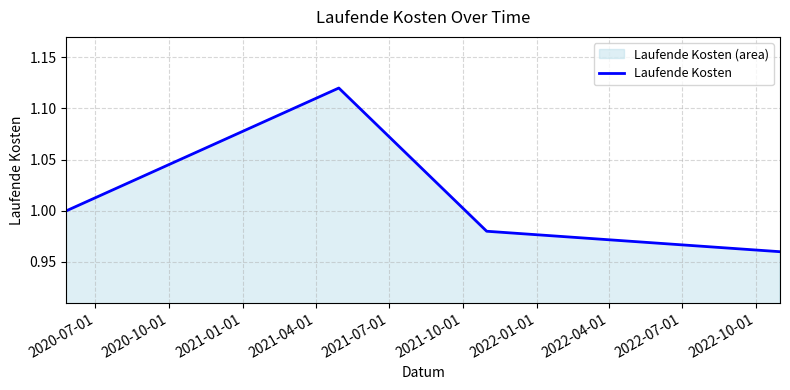

True or false: the data has more than 1 interior local peaks.

False